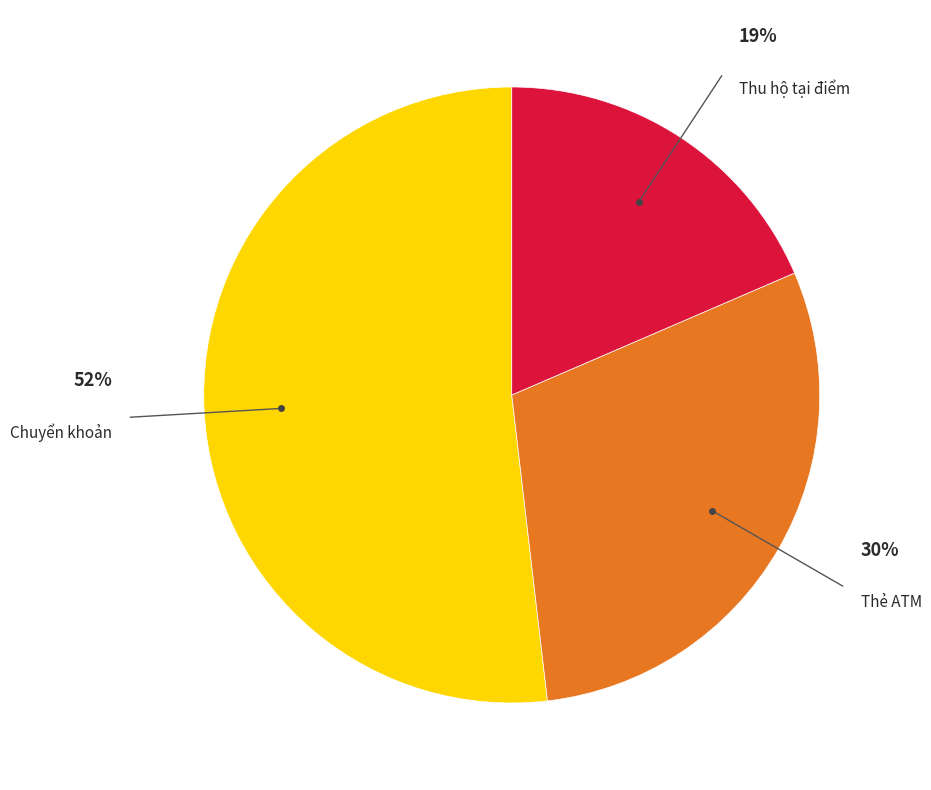

To the nearest percent, what is the average slice percentage?

33%